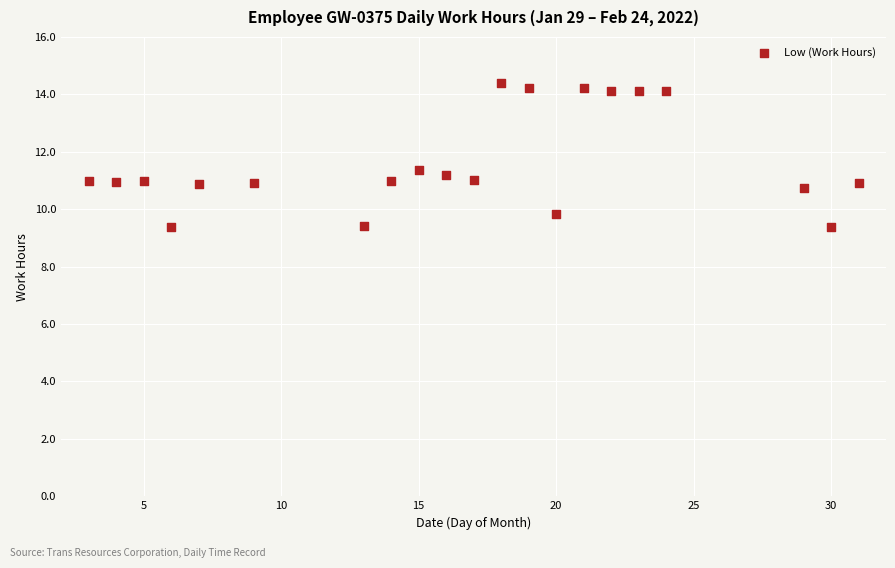

What is the range of X values (max minus min)?

28.0